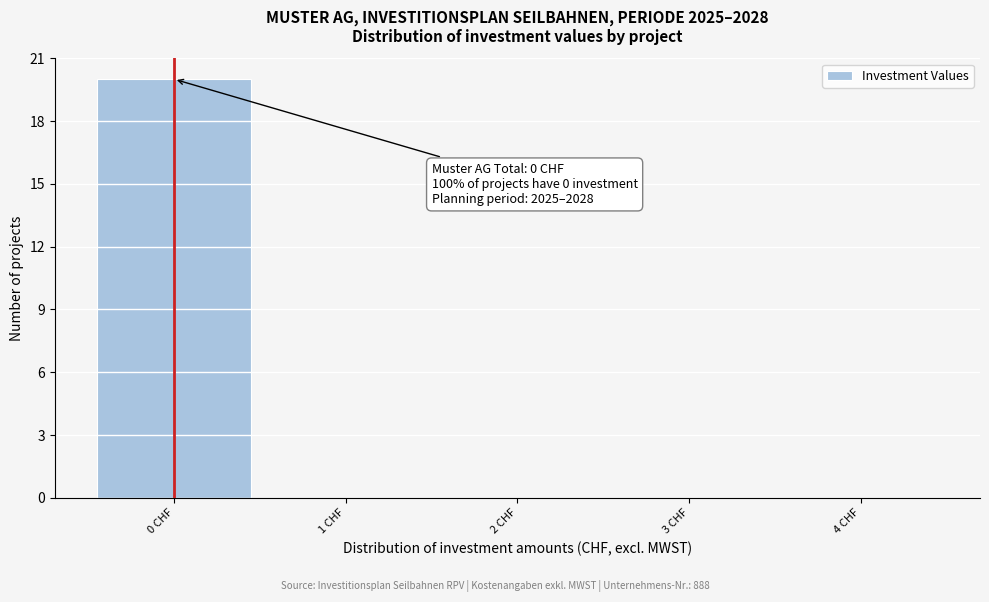

Which range on the x-axis has the tallest bar?

-0.5 to 0.5